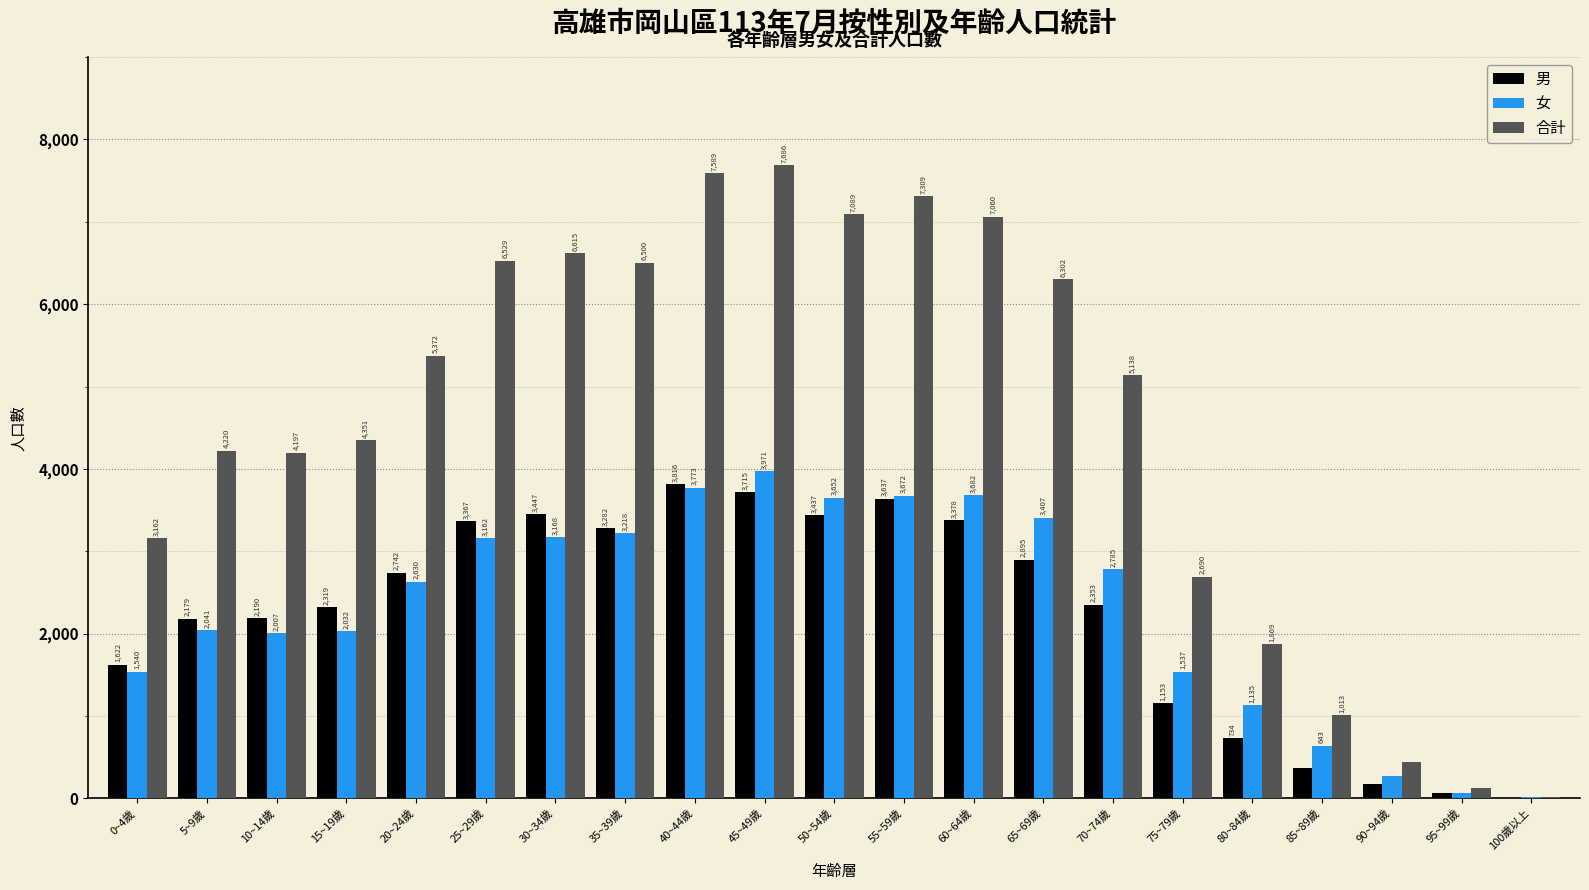

What is the greatest value displayed?

7686